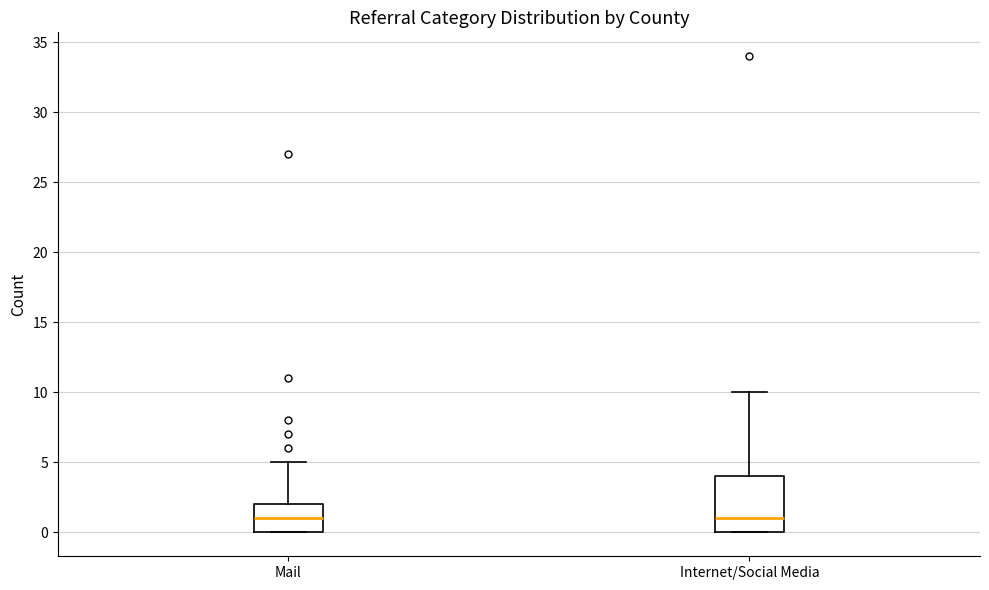

Where is the lower edge of the box for Mail on the y-axis? The values are not printed on the chart, so give them approximately, as read against the axis.

0